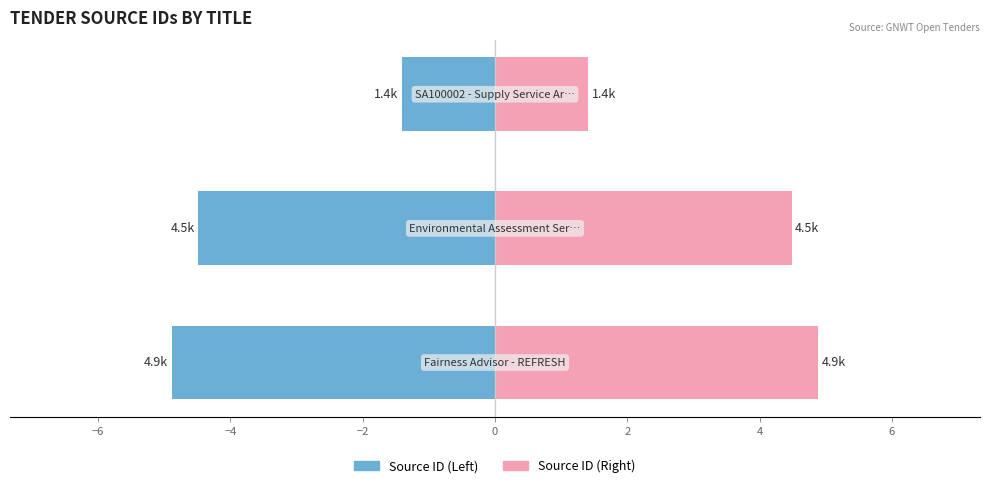

Is it true that Left (source_id) equals -2.2 at −4?

False